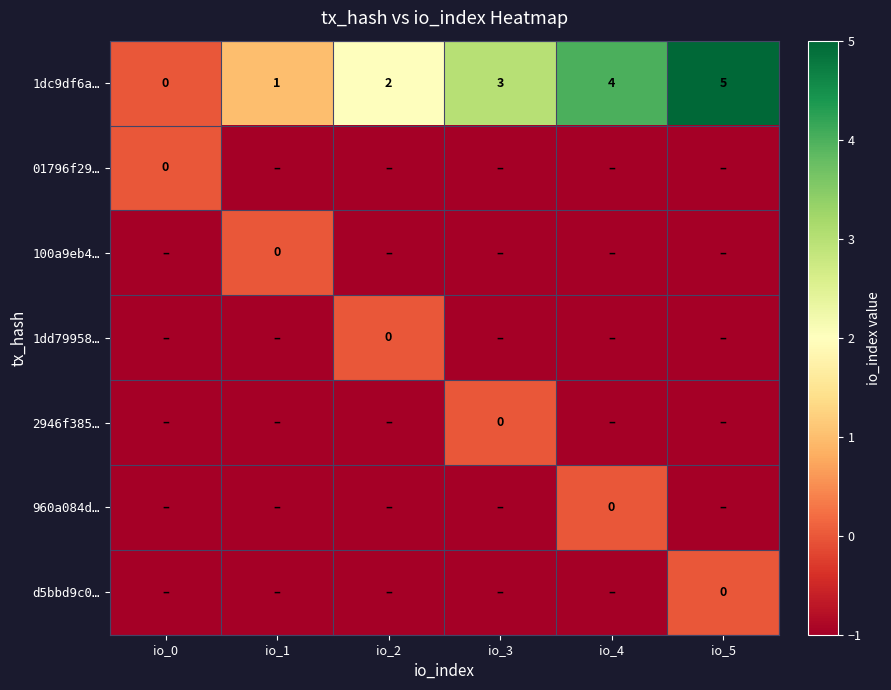

The 1dc9df6a… series shows 0 at io_1. True or false?

False